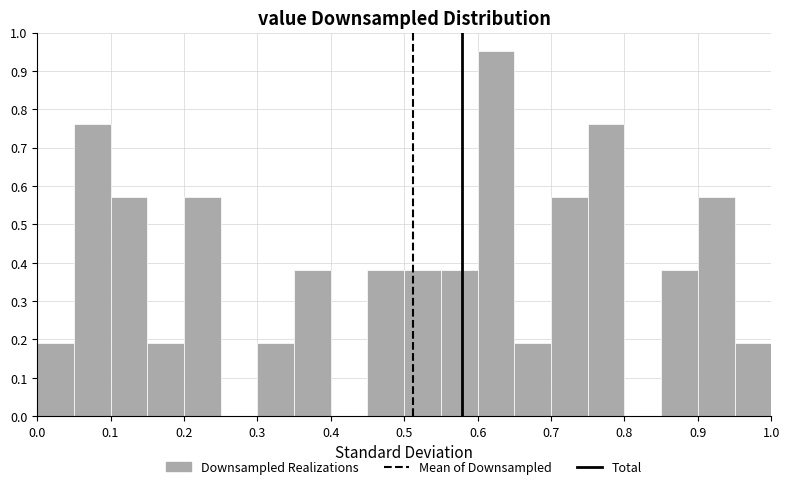

What is the height of the bar covering 0.95 to 1.00 on the x-axis? The values are not printed on the chart, so give them approximately, as read against the axis.

0.19